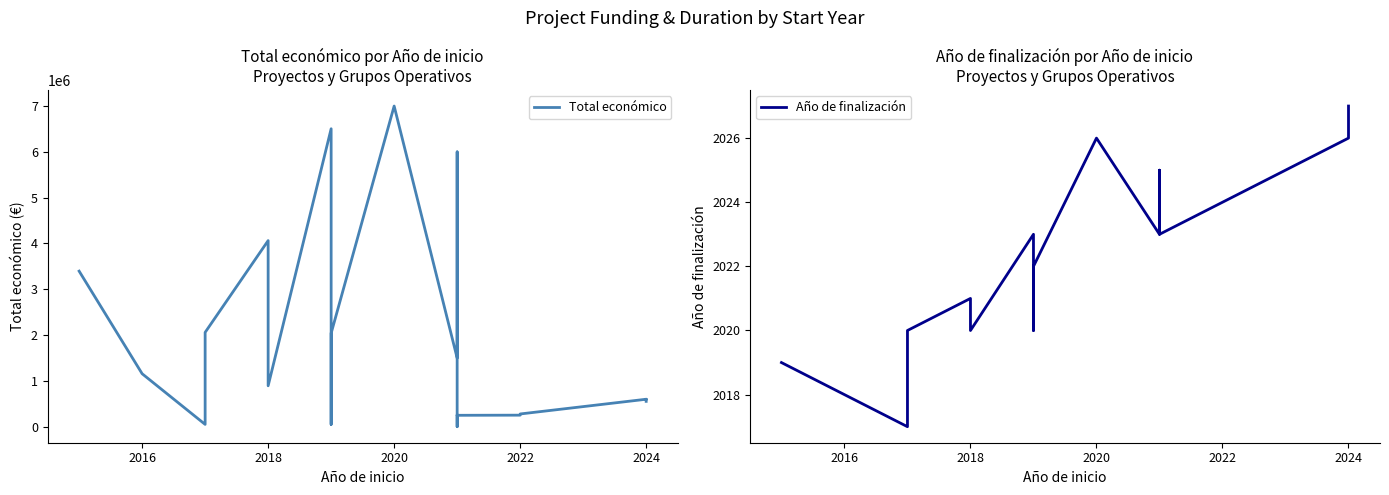

What is the difference between the highest and lowest values at 2020?

6997973